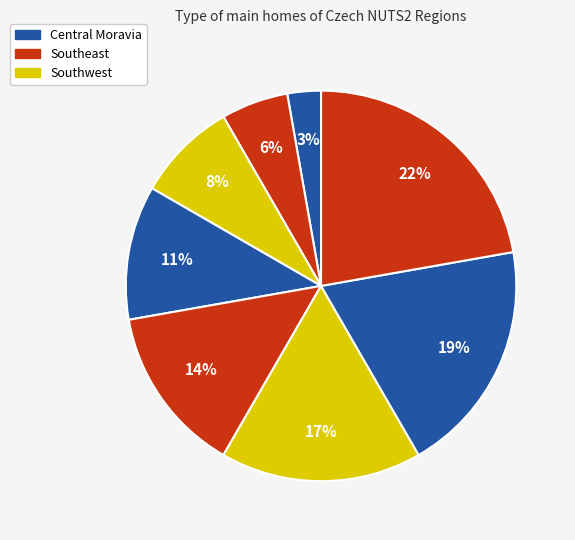

How many slices are in this pie chart?

8